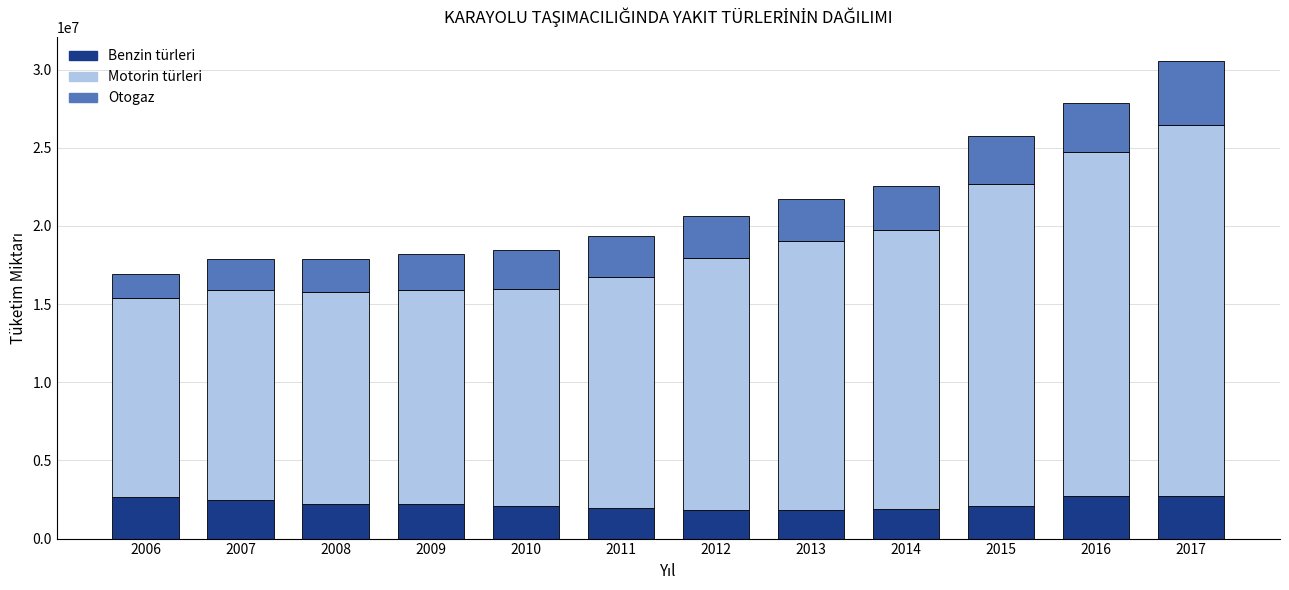

At which category is the sum across all series the highest?

2017